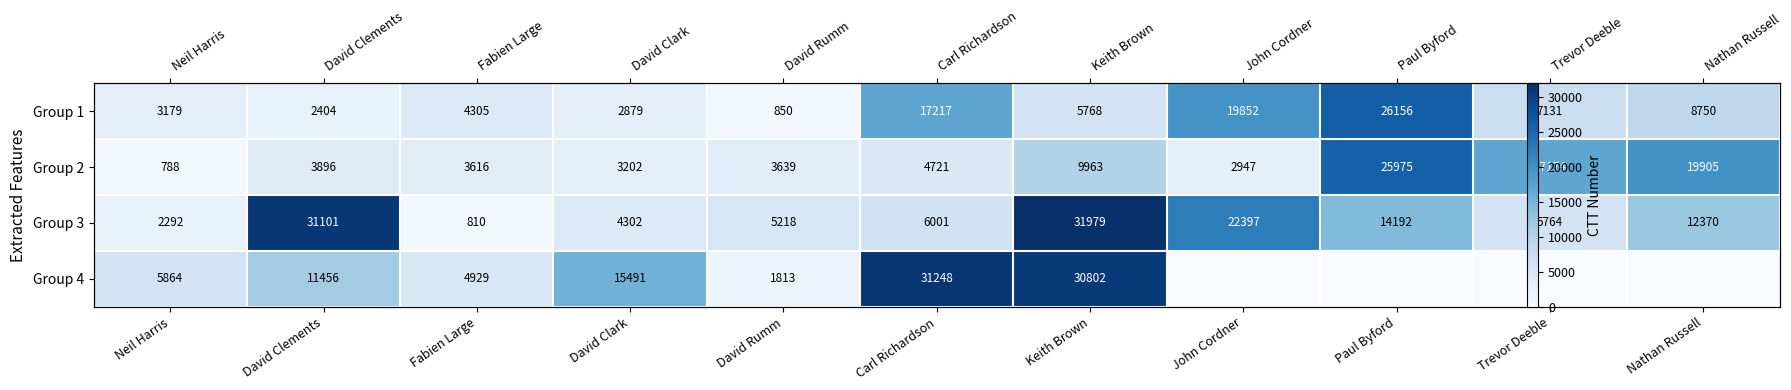

The Group 3 series shows 5218 at David Rumm. True or false?

True